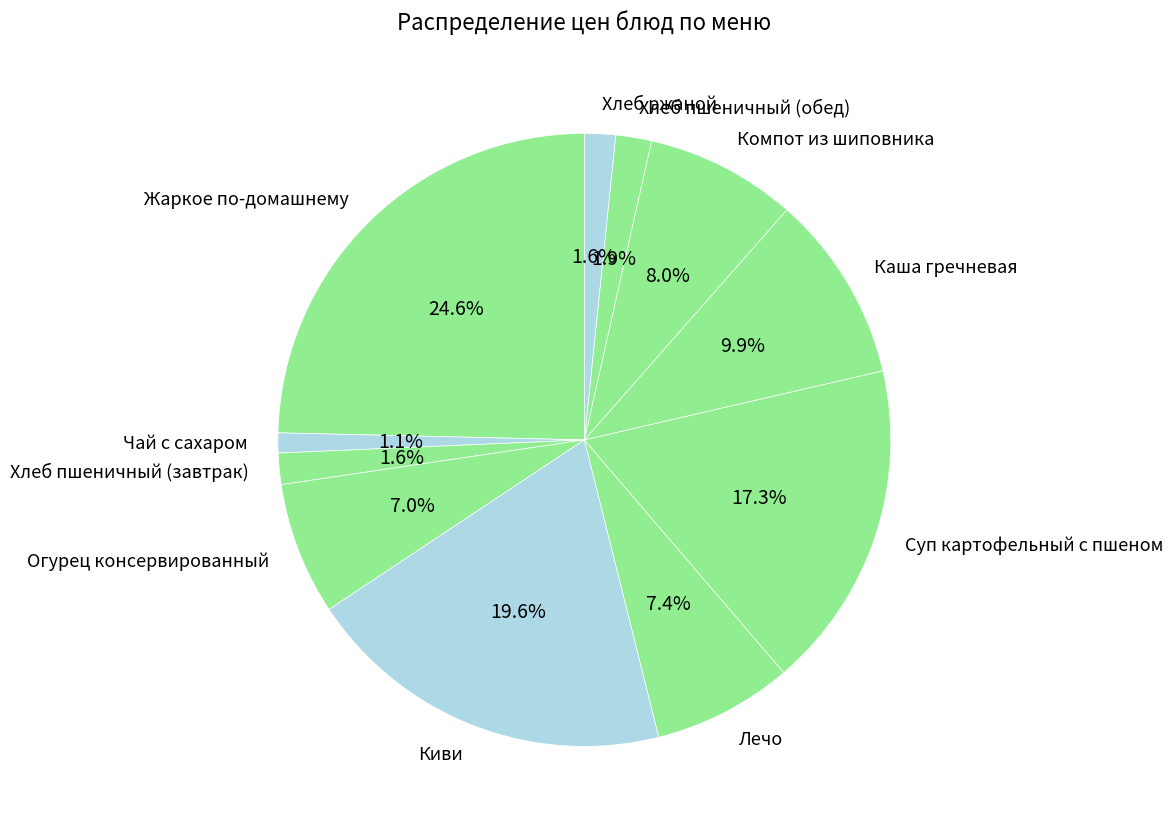

What is the largest slice in the pie chart?

Жаркое по-домашнему